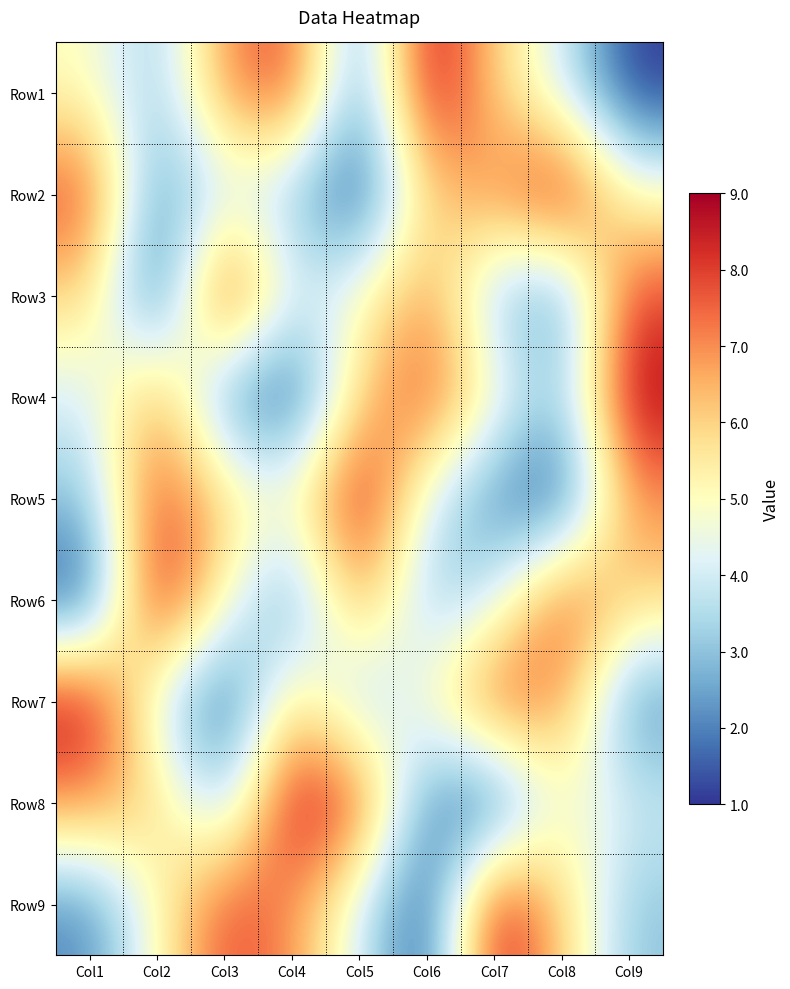

Reading left to right, list all the values displayed in this chart.

Row1: Col1=5	Col2=3	Col3=7	Col4=8	Col5=2	Col6=9	Col7=6	Col8=4	Col9=1
Row2: Col1=8	Col2=2	Col3=4	Col4=3	Col5=1	Col6=6	Col7=7	Col8=9	Col9=5
Row3: Col1=6	Col2=1	Col3=9	Col4=4	Col5=5	Col6=7	Col7=3	Col8=2	Col9=8
Row4: Col1=4	Col2=7	Col3=2	Col4=1	Col5=6	Col6=8	Col7=5	Col8=3	Col9=9
Row5: Col1=3	Col2=8	Col3=6	Col4=5	Col5=9	Col6=4	Col7=2	Col8=1	Col9=7
Row6: Col1=1	Col2=9	Col3=5	Col4=2	Col5=7	Col6=3	Col7=4	Col8=8	Col9=6
Row7: Col1=9	Col2=4	Col3=1	Col4=6	Col5=3	Col6=5	Col7=8	Col8=7	Col9=2
Row8: Col1=7	Col2=6	Col3=3	Col4=9	Col5=8	Col6=2	Col7=1	Col8=5	Col9=4
Row9: Col1=2	Col2=5	Col3=8	Col4=7	Col5=4	Col6=1	Col7=9	Col8=6	Col9=3